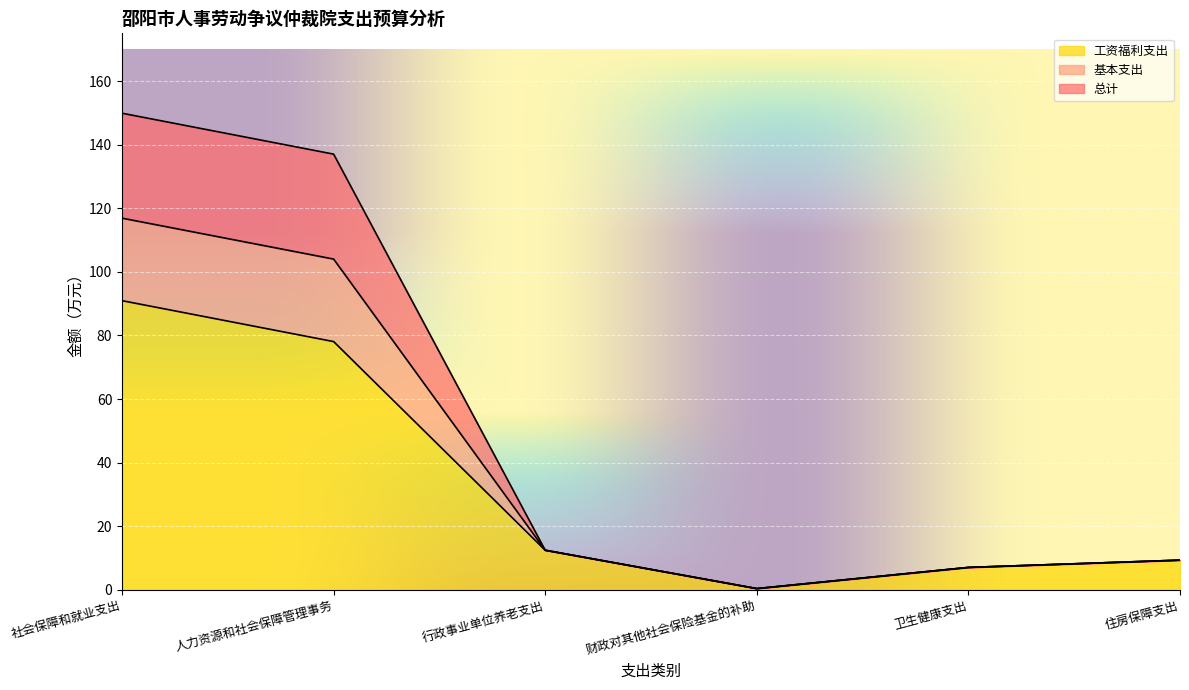

Between 住房保障支出 and 财政对其他社会保险基金的补助, which is larger?

住房保障支出